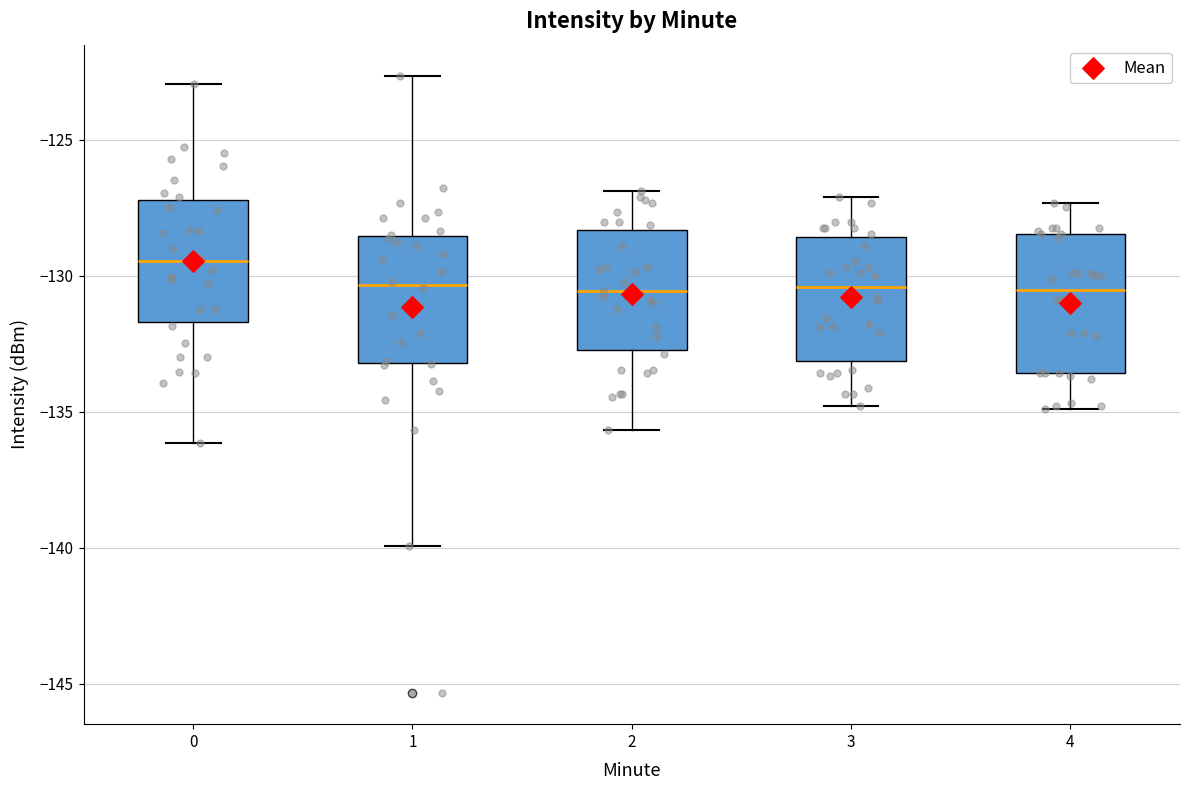

Where does the upper whisker of the box at x = 2 end on the y-axis? The values are not printed on the chart, so give them approximately, as read against the axis.

-127.0